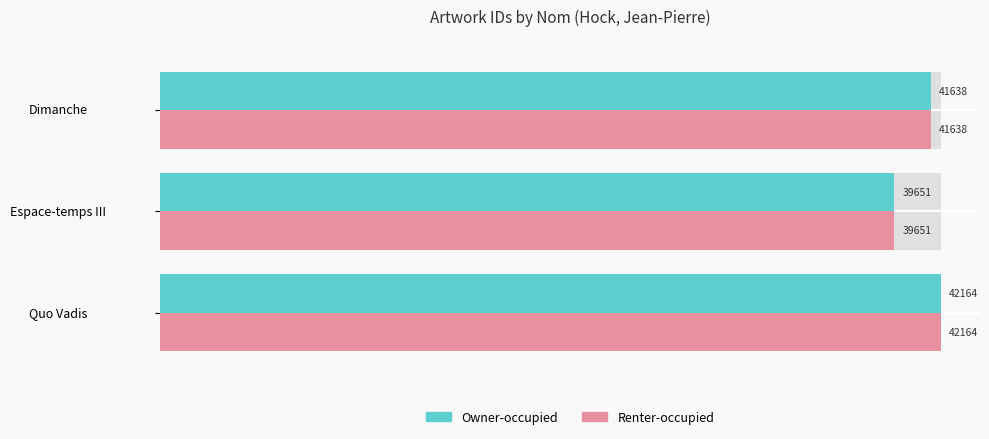

What is the difference between the maximum and minimum values in the Renter-occupied series?

2513